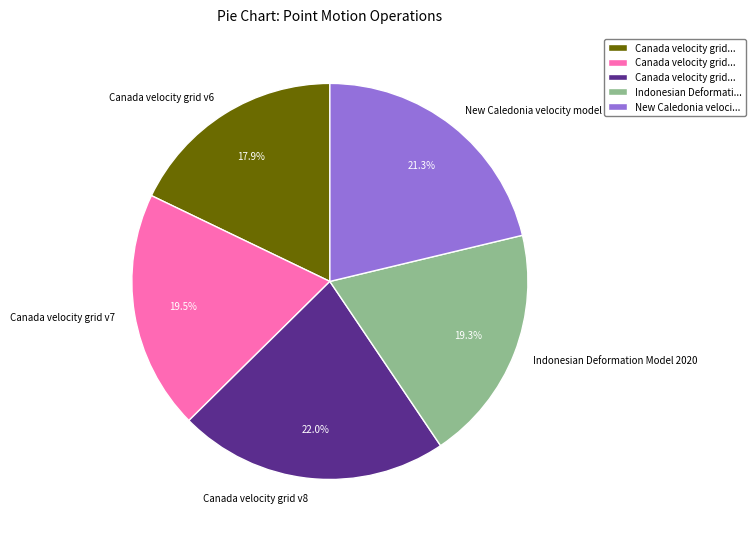

To the nearest percent, what is the average slice percentage?

20%